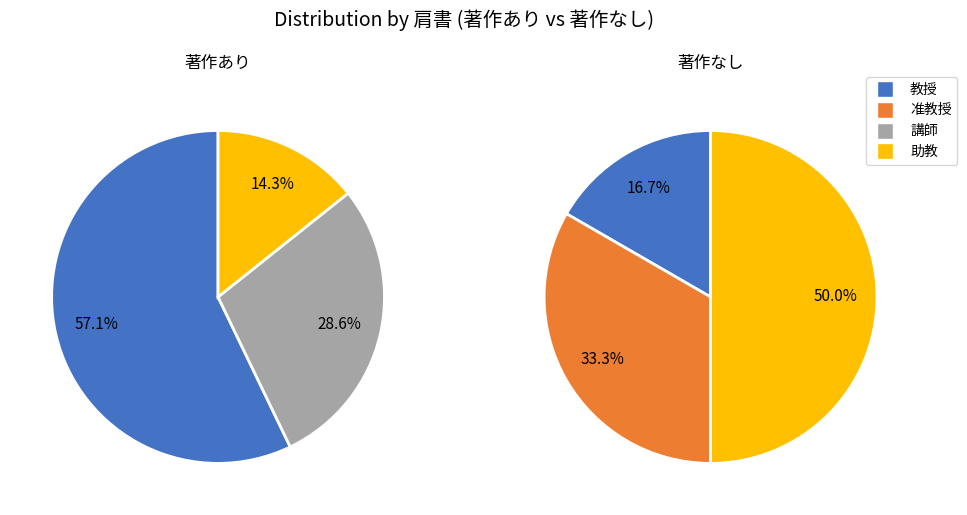

Rank the series at 教授 from highest to lowest value.

教授, 助教, 准教授, 講師